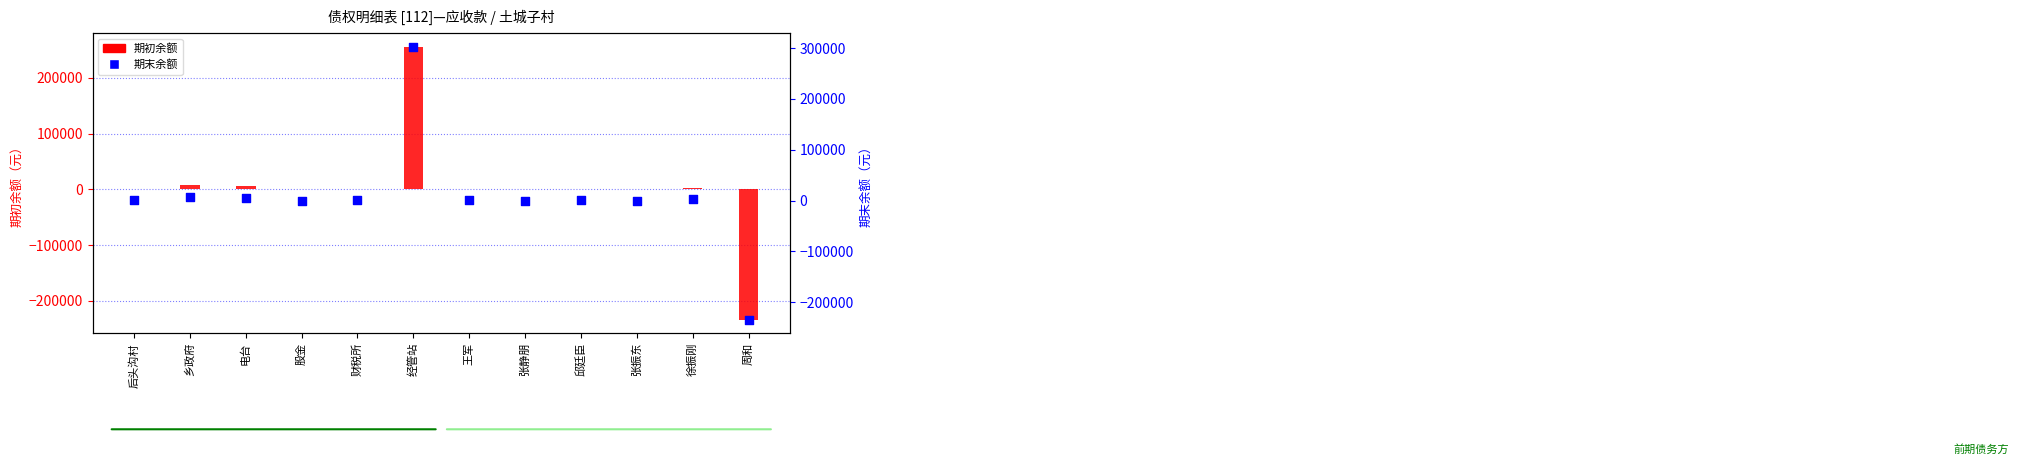

What are all the series names shown in the legend?

期初余额, 期末余额